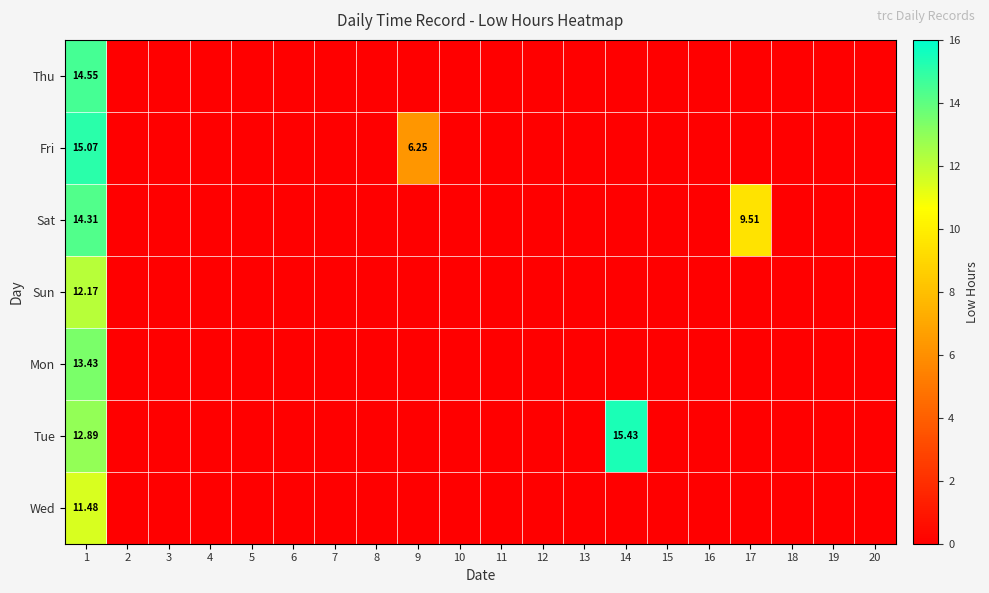

The Sun series shows 0.0 at 5. True or false?

True